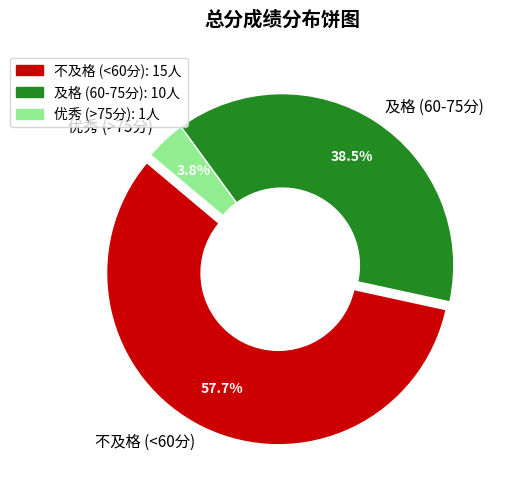

Which has a higher value, 不及格 (<60分) or 及格 (60-75分)?

不及格 (<60分)